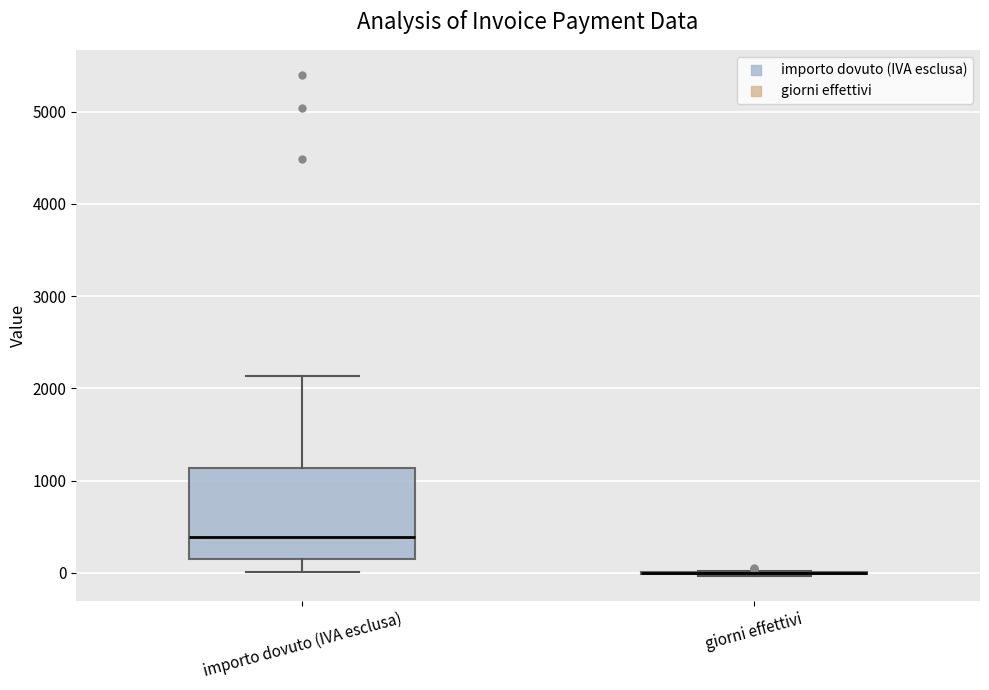

Reading left to right, transcribe this box plot: for each box, give where its median line is, the range the box spans, and where its two whiskers end, as read against the y-axis. The values are not printed on the chart, so give them approximately, as read against the axis.

importo dovuto (IVA esclusa): median 400, box 200 to 1100, whiskers 0 to 2100
giorni effettivi: box collapsed to a line at 0, whiskers 0 to 0